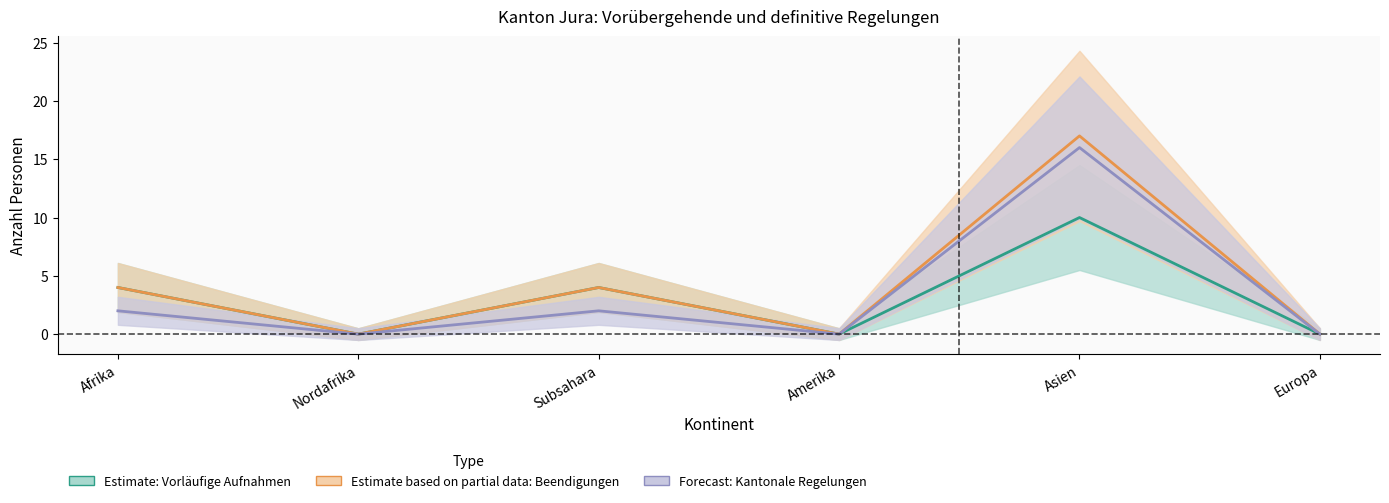

What is the sum of the Beendigungen (Partial) values at Nordafrika and Subsahara?

4